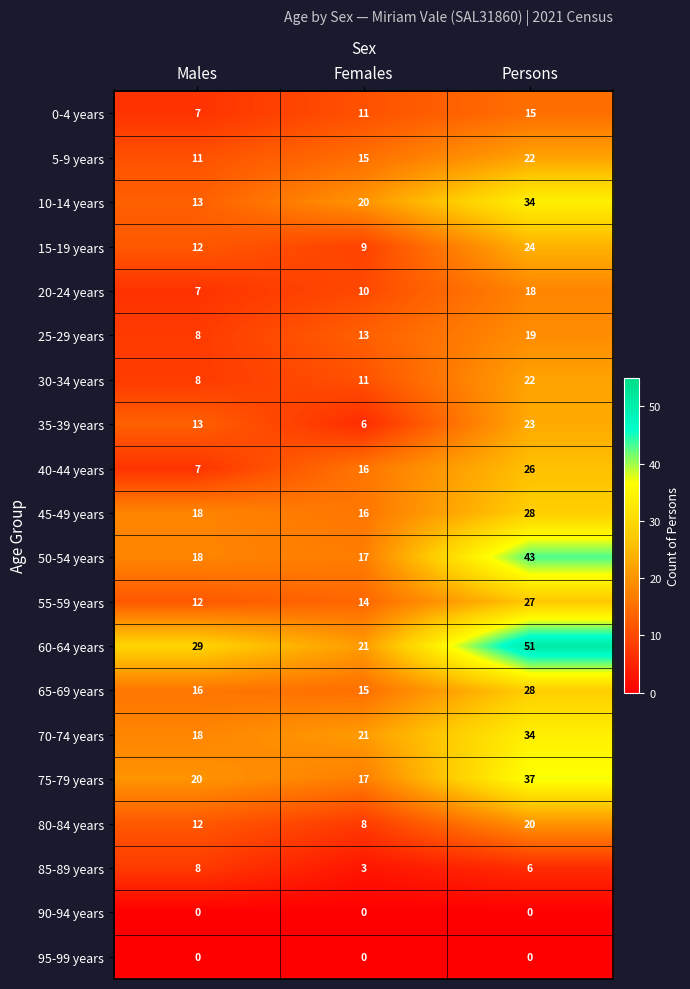

True or false: 15-19 years has a value of 14 at Persons.

False